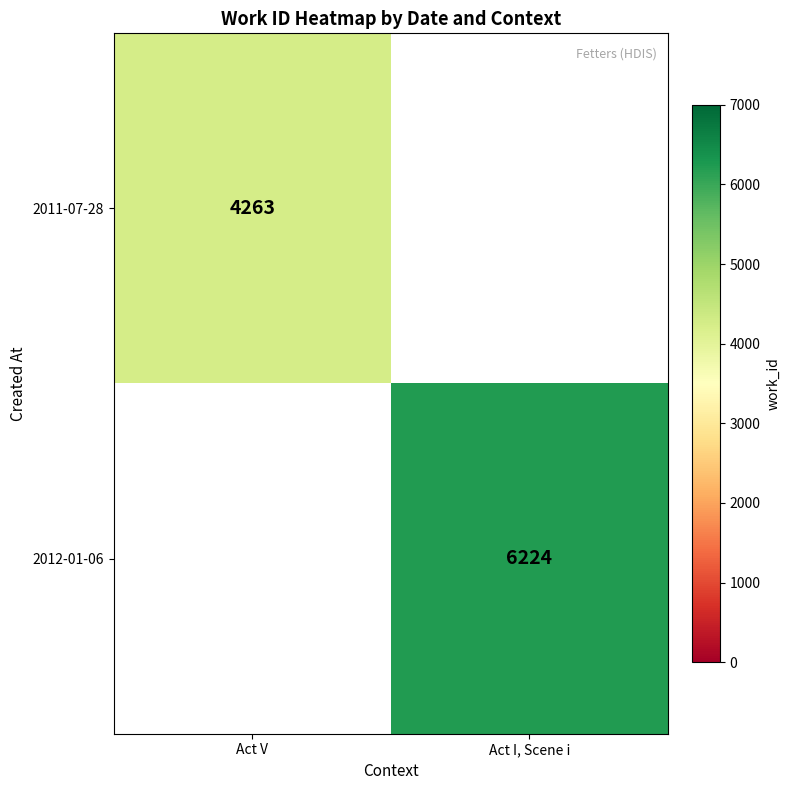

The 2011-07-28 series shows 4263 at Act V. True or false?

True